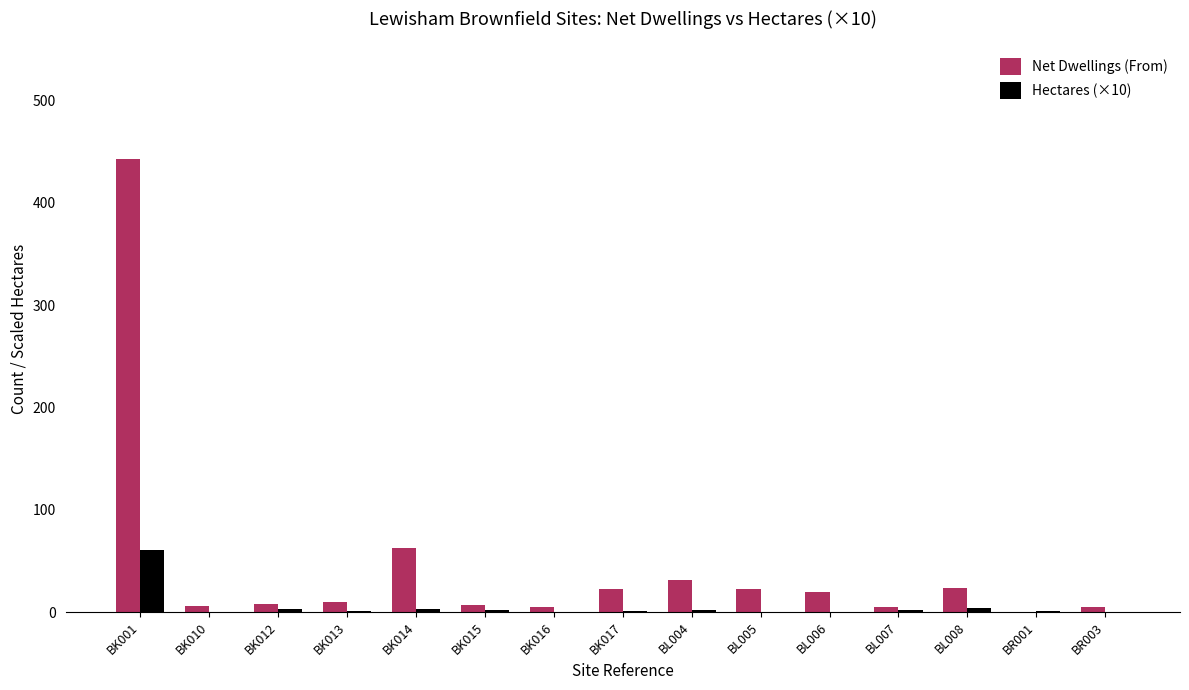

Is the value of Hectares (×10) at BL007 greater than the value of Net Dwellings (From) at BK014?

No